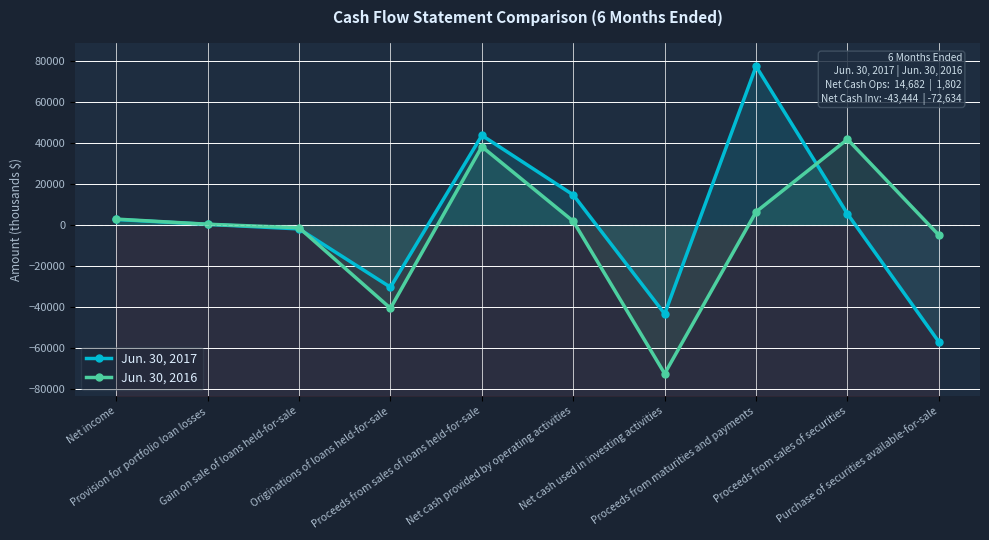

Where is the first local minimum for Jun. 30, 2017?

Originations of loans held-for-sale